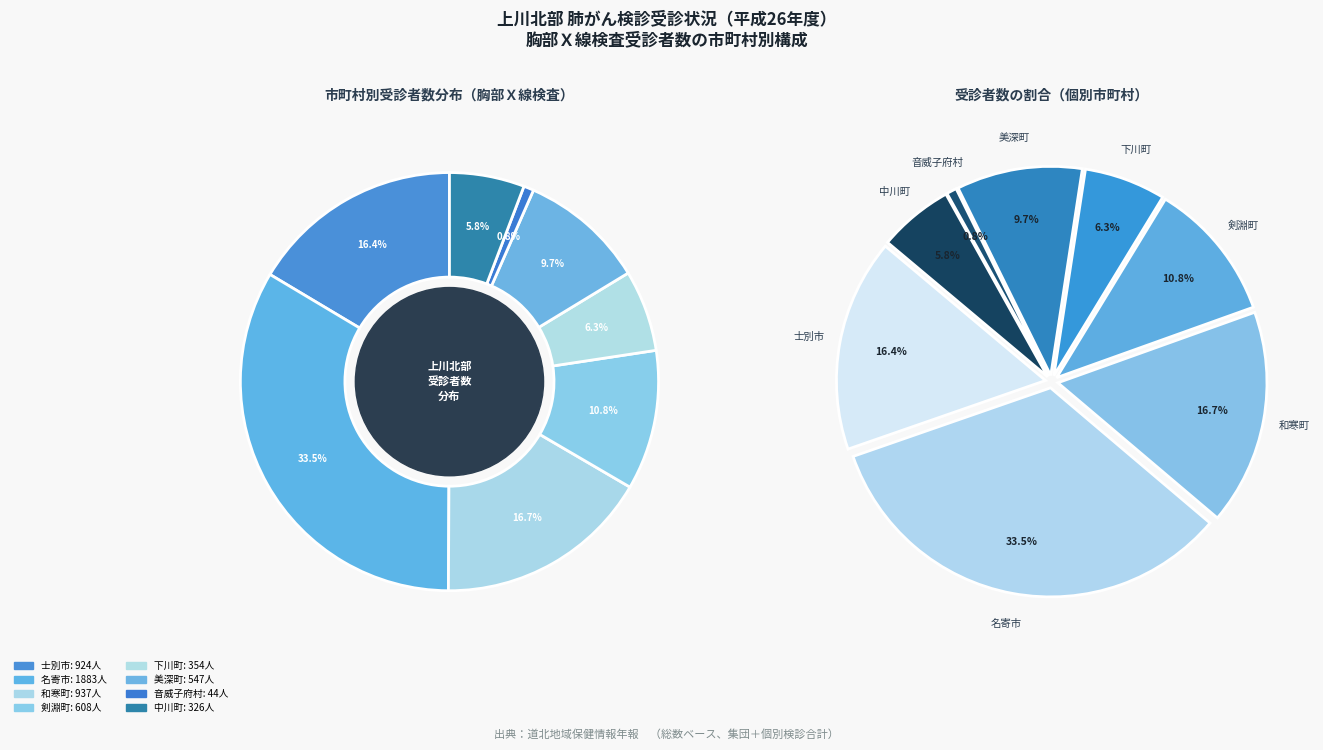

Rank the categories by value from highest to lowest.

名寄市, 和寒町, 士別市, 剣淵町, 美深町, 下川町, 中川町, 音威子府村